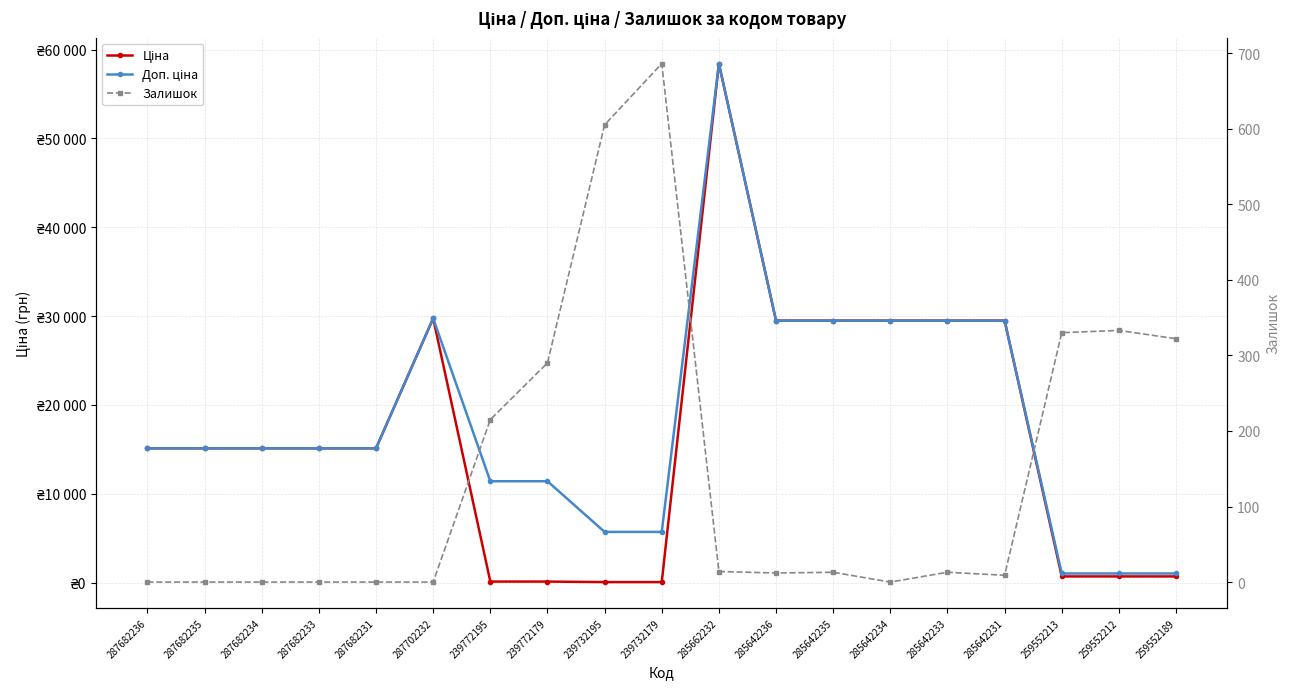

What is the difference between the highest and lowest values at 285642233?

29478.5